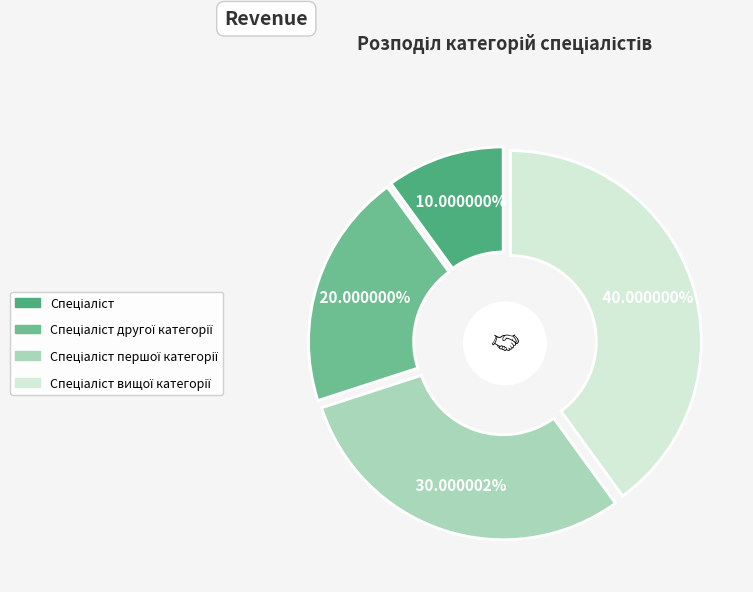

What percentage is the Спеціаліст першої категорії slice, to the nearest percent?

30%